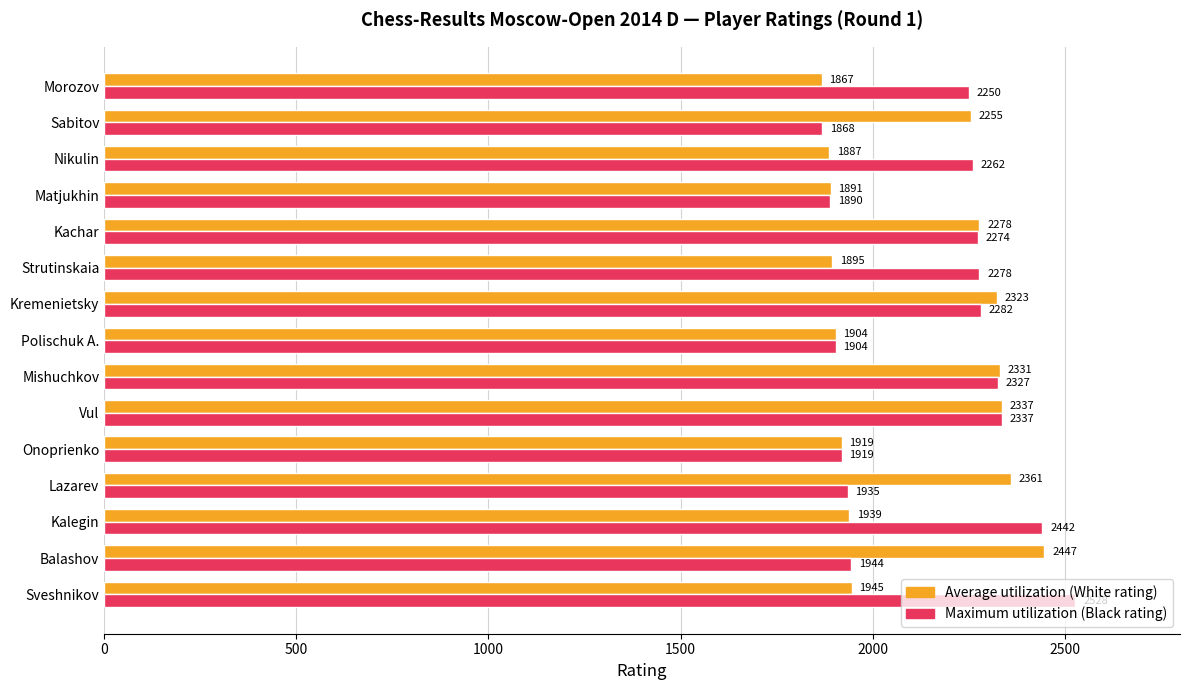

What is the spread (max minus min) of values at Kremenietsky?

41